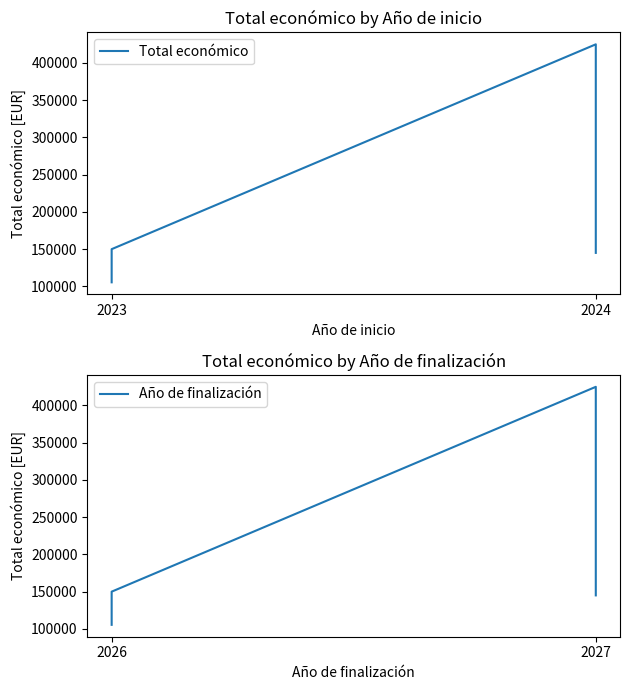

What is the sum of all Total económico values?

825236